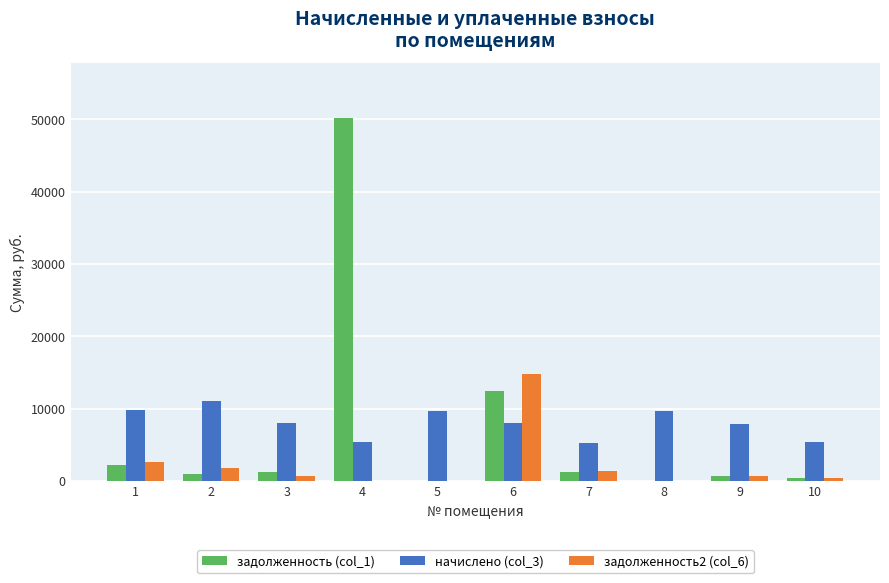

What is the greatest value displayed?

50210.2